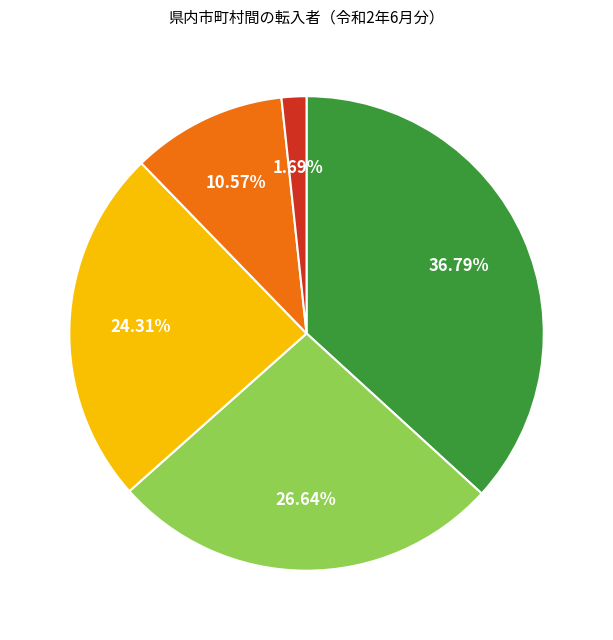

Does any single category account for the majority?

No